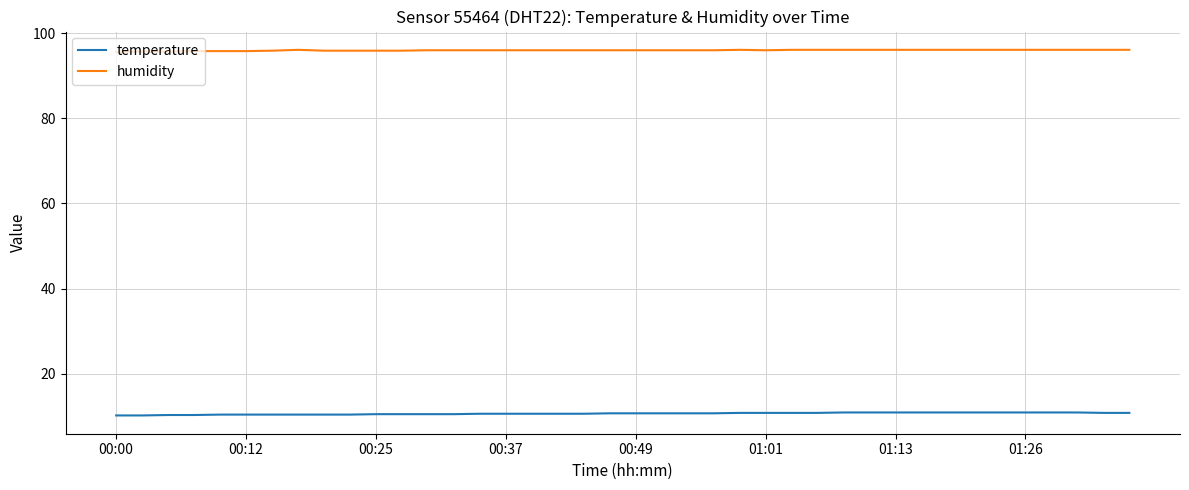

Which series has the largest range (max minus min)?

temperature